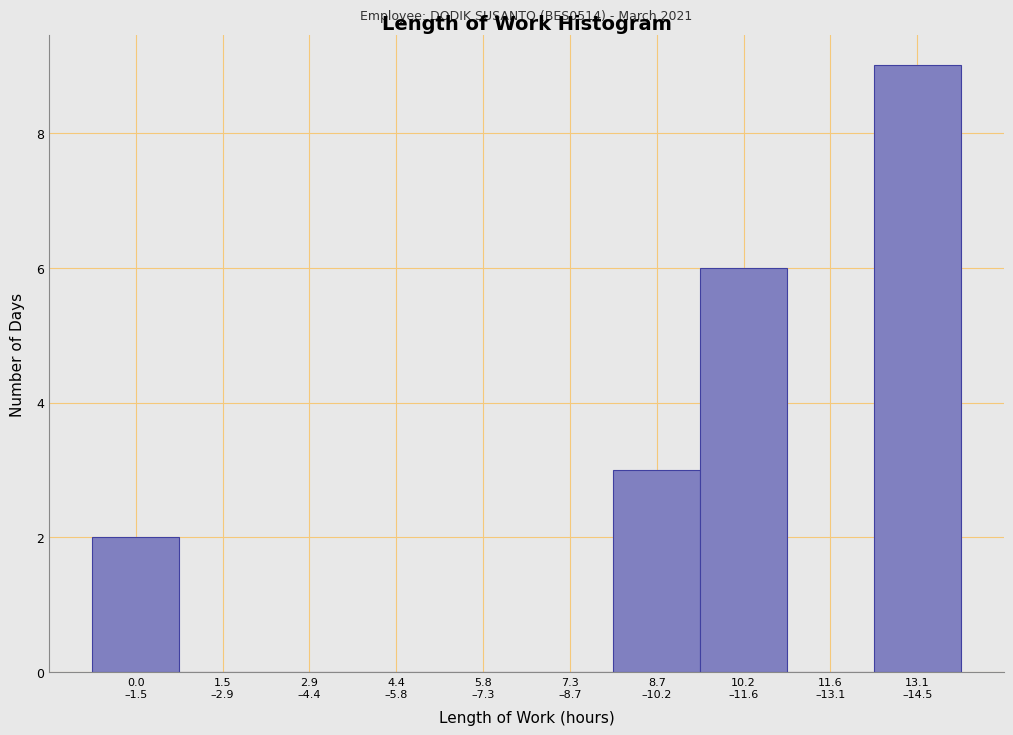

What is the sum of all values?

20